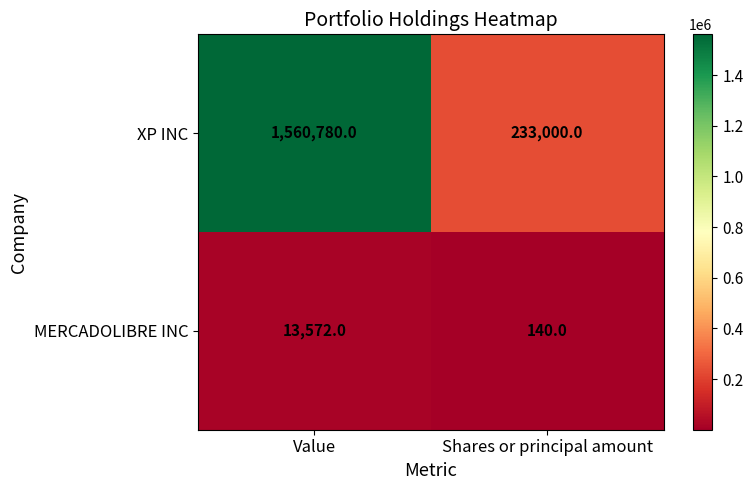

Which series has the largest range (max minus min)?

XP INC